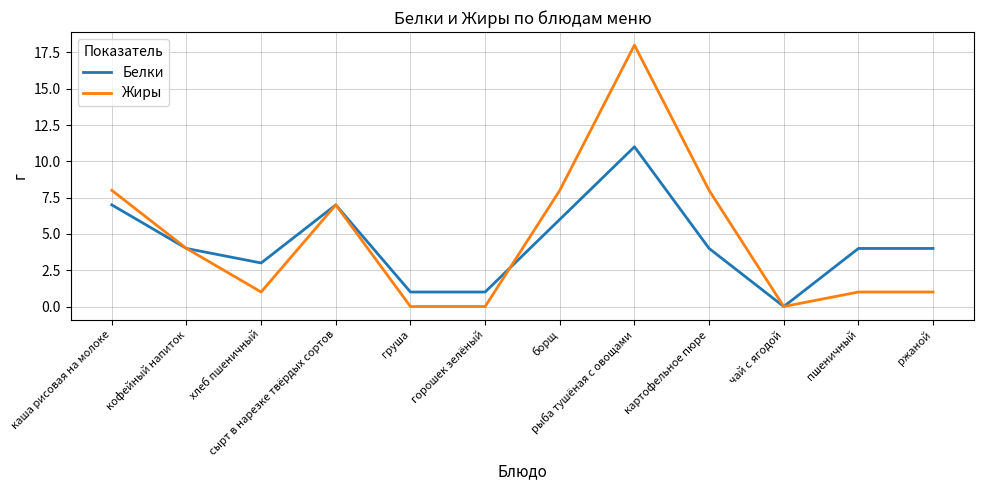

Between груша and ржаной, which series saw the biggest shift?

Белки